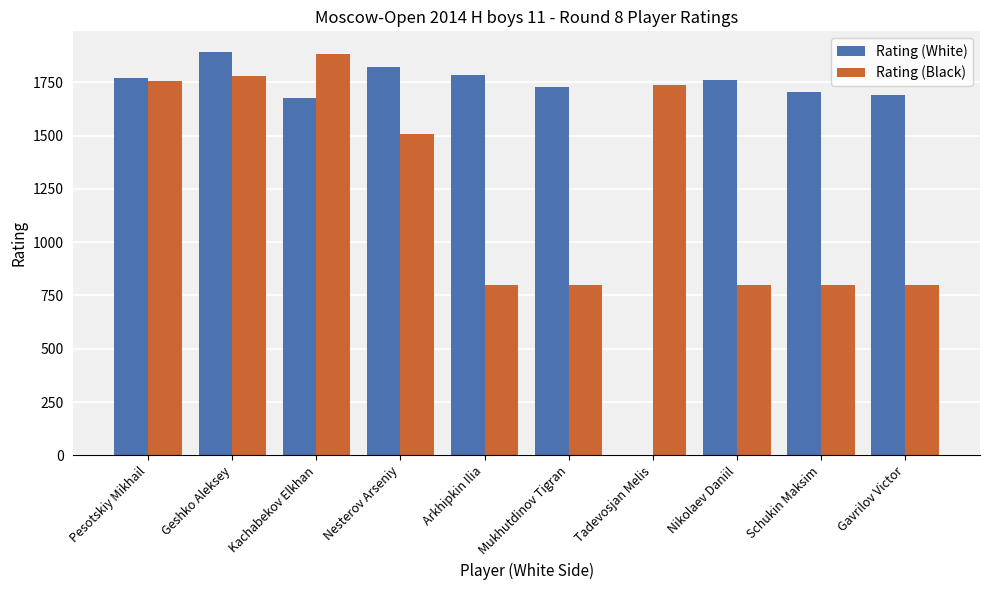

Reading left to right, extract all data points from this chart.

Rating (White): 1770	1894	1677	1822	1782	1729	0	1762	1703	1691
Rating (Black): 1758	1780	1883	1507	800	800	1737	800	800	800